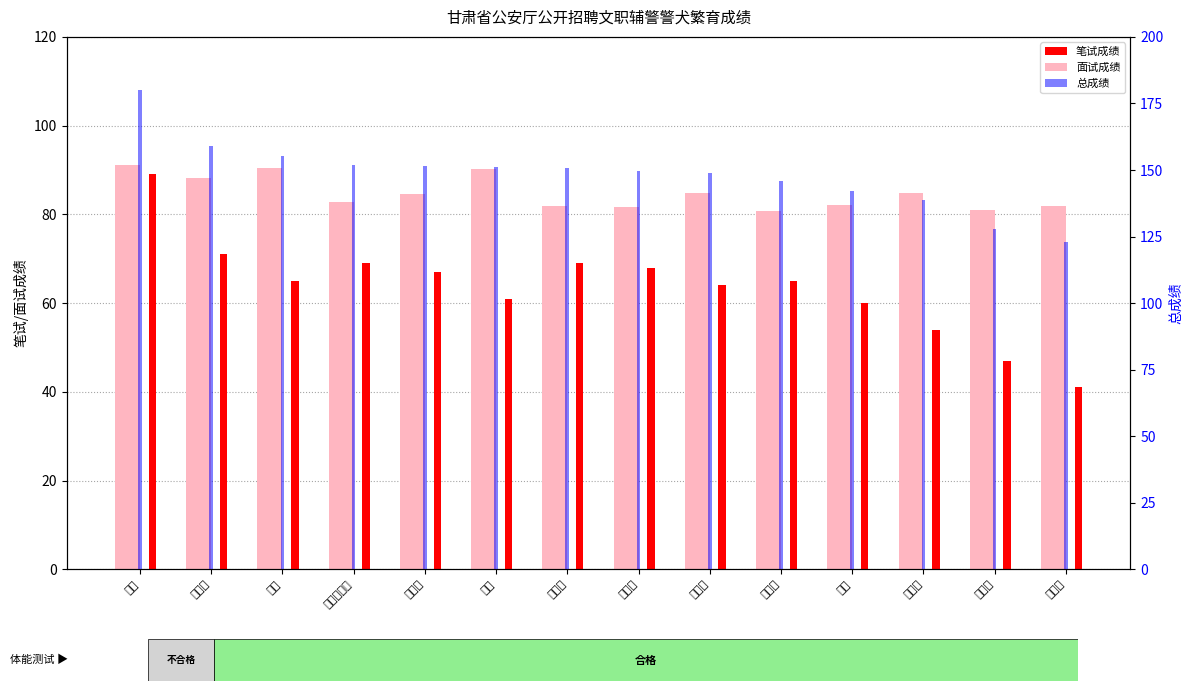

What is the label of the 2nd bar from the right?

韩三涛